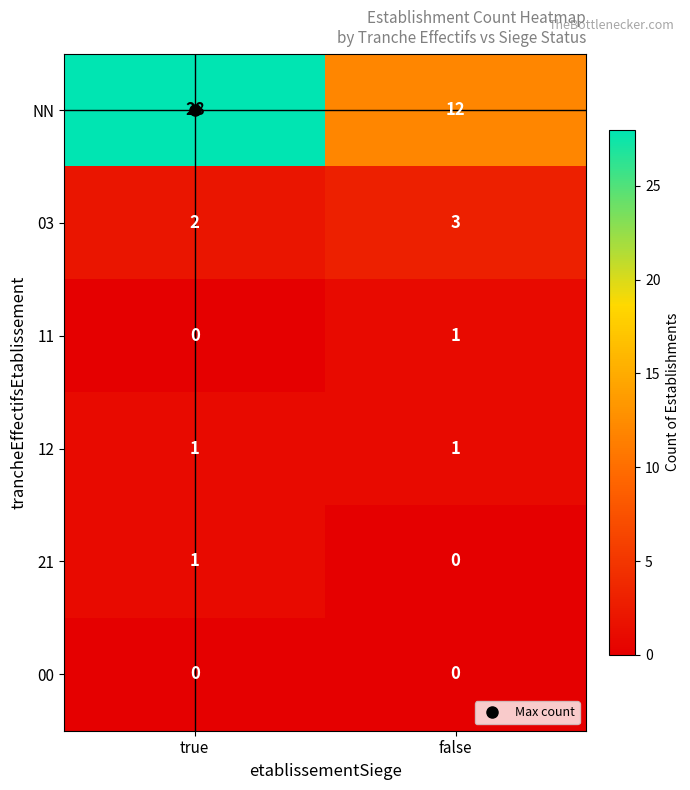

Rank the categories by 11 value from highest to lowest.

false, true